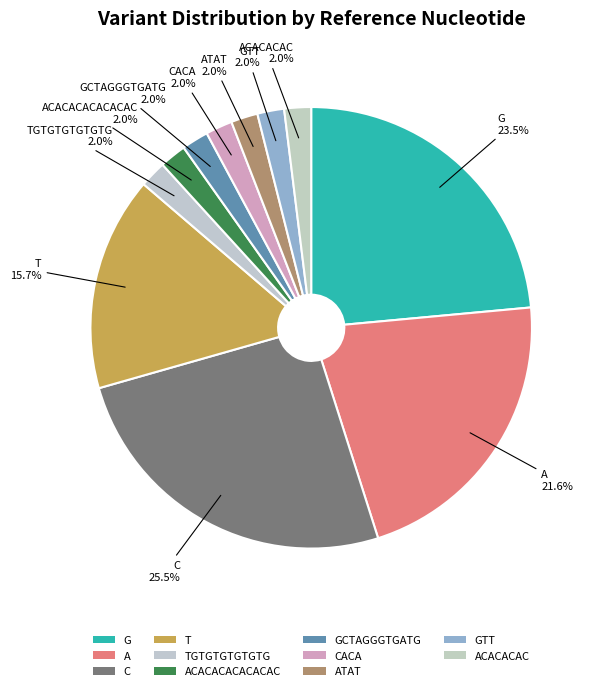

Count the number of slices in the pie.

11